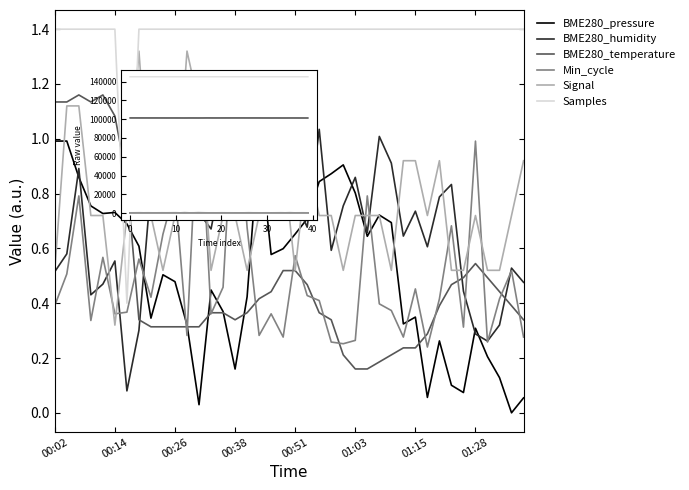

Reading left to right, what are all the values shown in this chart?

BME280_pressure: 101209.7	101209.7	101205.2	101201.7	101200.8	101200.9	101199.5	101196.7	101187.8	101193.2	101192.3	101187.0	101177.2	101191.3	101188.7	101181.6	101190.5	101210.0	101195.7	101196.4	101198.2	101200.1	101204.7	101205.7	101206.8	101203.3	101197.9	101200.6	101199.6	101187.1	101188.0	101178.1	101185.0	101179.6	101178.7	101186.6	101183.1	101180.5	101176.2	101178.0
BME280_humidity: 53.6	53.7	54.1	53.4	53.5	53.6	52.9	53.2	54.0	54.2	54.3	54.1	53.9	53.8	54.2	54.0	54.4	54.2	54.2	54.1	54.0	53.8	54.4	53.7	53.9	54.1	53.8	54.3	54.2	53.8	53.9	53.7	54.0	54.1	53.5	53.2	53.2	53.3	53.6	53.5
BME280_temperature: 29.9	29.9	29.9	29.9	29.9	29.9	29.8	29.6	29.6	29.6	29.6	29.6	29.6	29.6	29.6	29.6	29.6	29.6	29.6	29.7	29.7	29.6	29.6	29.6	29.5	29.5	29.5	29.5	29.5	29.6	29.6	29.6	29.6	29.6	29.6	29.7	29.6	29.6	29.6	29.6
Min_cycle: 588.0	607.0	654.0	579.0	617.0	583.0	584.0	616.0	593.0	631.0	658.0	570.0	720.0	583.0	599.0	728.0	635.0	570.0	583.0	569.0	618.0	594.0	591.0	566.0	565.0	567.0	654.0	589.0	585.0	569.0	598.0	563.0	592.0	636.0	575.0	687.0	566.0	592.0	609.0	569.0
Signal: -88.0	-85.0	-85.0	-87.0	-87.0	-89.0	-87.0	-84.0	-87.0	-88.0	-87.0	-84.0	-85.0	-88.0	-87.0	-87.0	-88.0	-87.0	-86.0	-86.0	-88.0	-86.0	-87.0	-87.0	-88.0	-87.0	-87.0	-87.0	-88.0	-86.0	-86.0	-87.0	-86.0	-88.0	-88.0	-87.0	-88.0	-88.0	-87.0	-86.0
Samples: 144992.0	144992.0	144992.0	144992.0	144992.0	144992.0	144991.0	144992.0	144992.0	144992.0	144992.0	144992.0	144992.0	144992.0	144992.0	144992.0	144992.0	144992.0	144992.0	144992.0	144992.0	144992.0	144992.0	144992.0	144992.0	144992.0	144992.0	144992.0	144992.0	144992.0	144992.0	144992.0	144992.0	144992.0	144992.0	144992.0	144992.0	144992.0	144992.0	144992.0